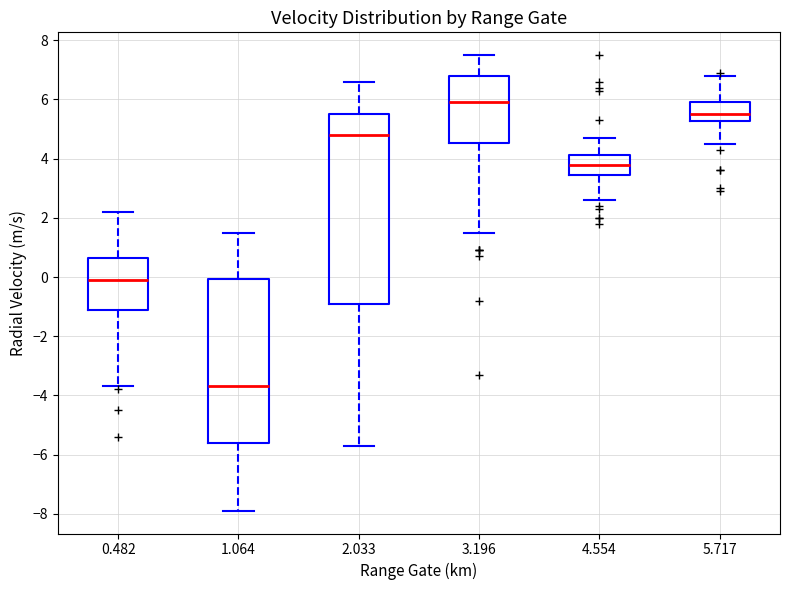

Reading left to right, read every box against the y-axis: the position of its median line, the range the box covers, and the ends of its whiskers. The values are not printed on the chart, so give them approximately, as read against the axis.

0.482: median 0.0, box -1.2 to 0.6, whiskers -3.6 to 2.2
1.064: median -3.6, box -5.6 to 0.0, whiskers -7.8 to 1.6
2.033: median 4.8, box -0.8 to 5.6, whiskers -5.6 to 6.6
3.196: median 6.0, box 4.6 to 6.8, whiskers 1.6 to 7.6
4.554: median 3.8, box 3.4 to 4.2, whiskers 2.6 to 4.8
5.717: median 5.6, box 5.2 to 6.0, whiskers 4.6 to 6.8